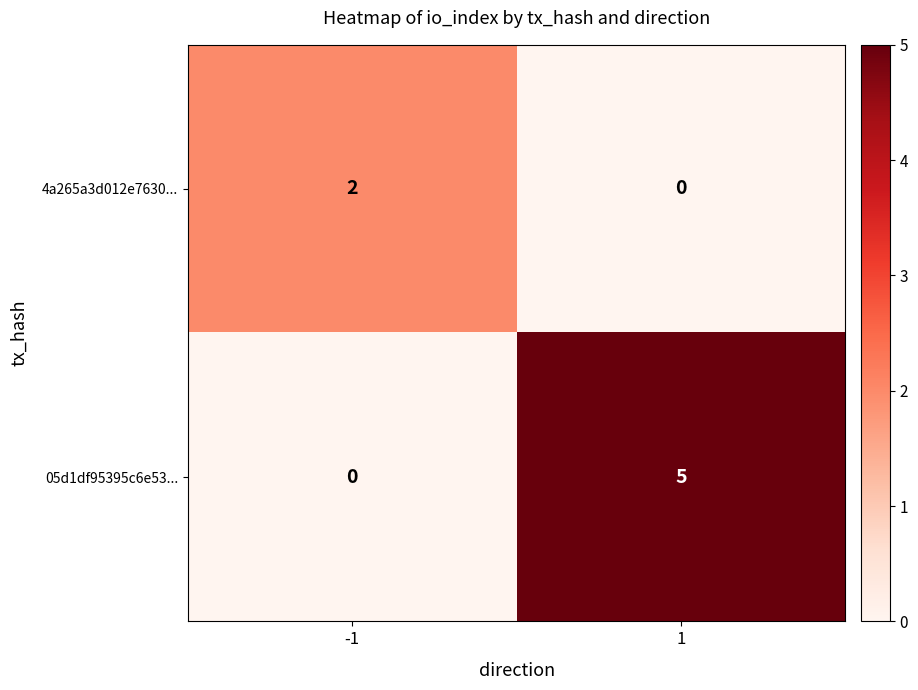

What is the spread (max minus min) of values at -1?

2